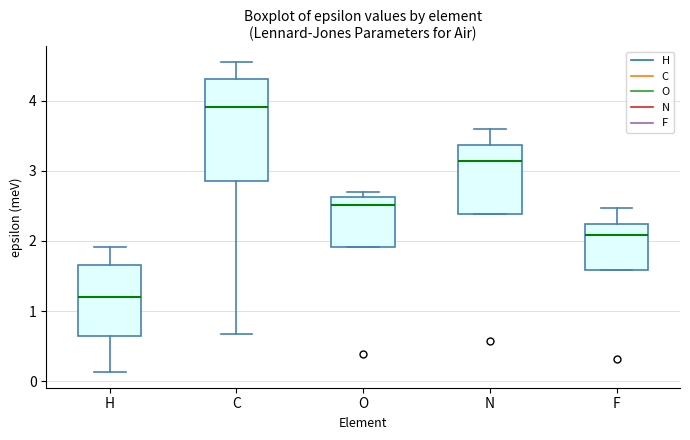

Which box is the tallest, from its lower edge to its upper edge?

C